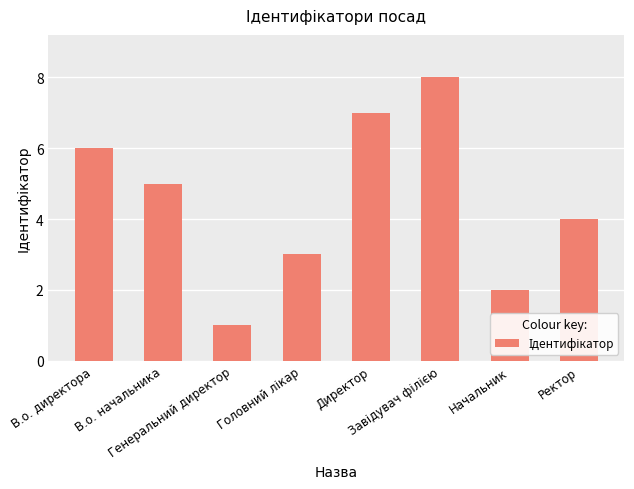

What is the label of the 7th bar from the right?

В.о. начальника